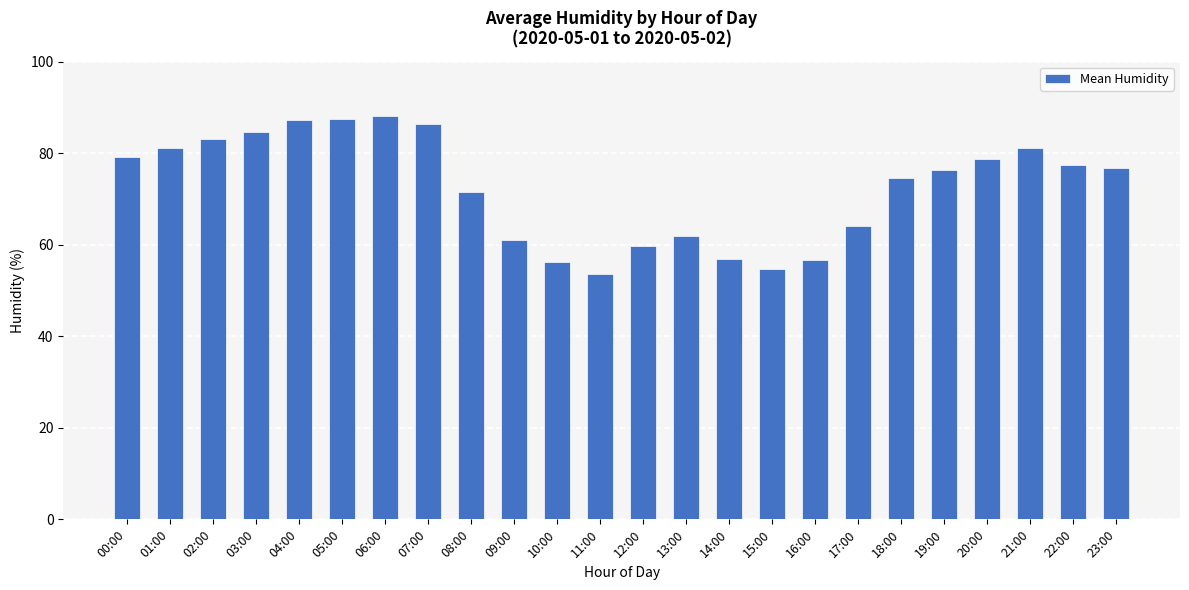

Is it true that the value at 15:00 is 54.6?

True